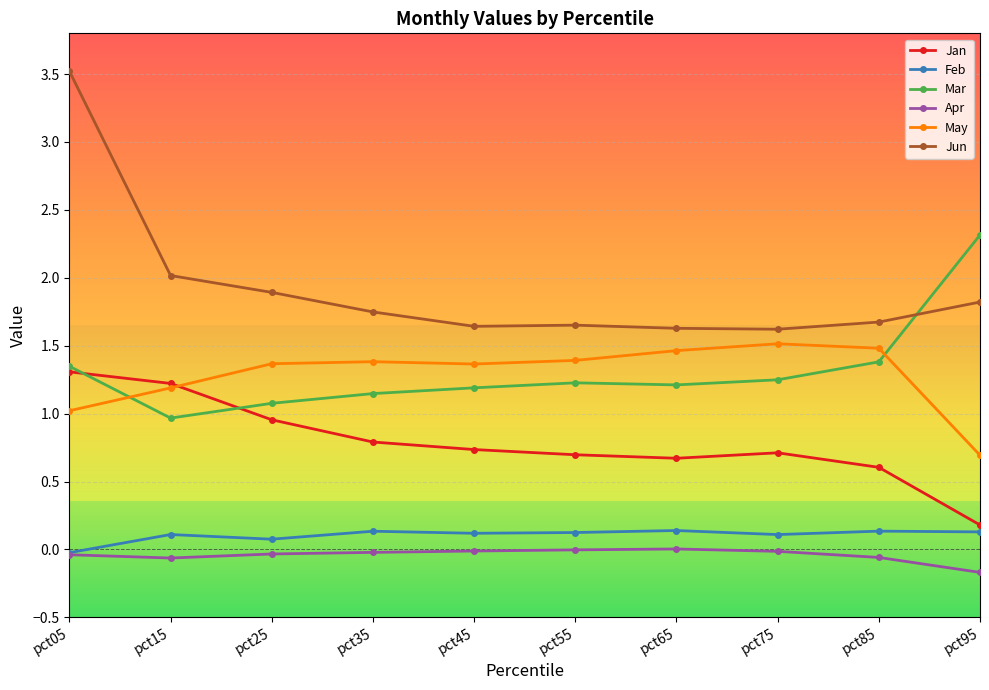

Between pct05 and pct95, which series saw the biggest shift?

Jun